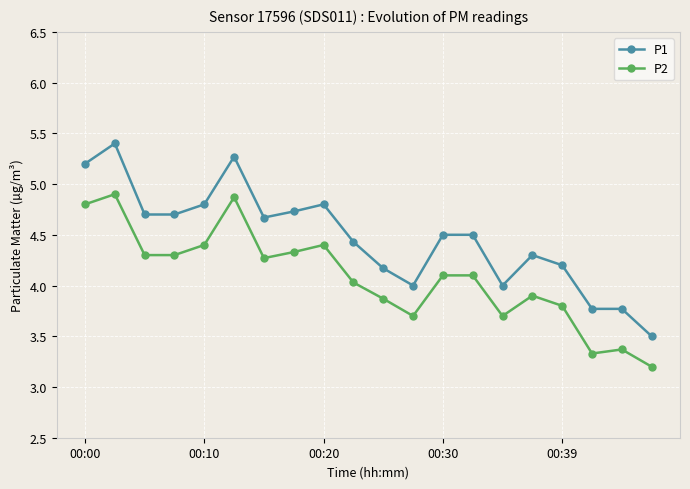

What is the maximum value for P2?

4.9